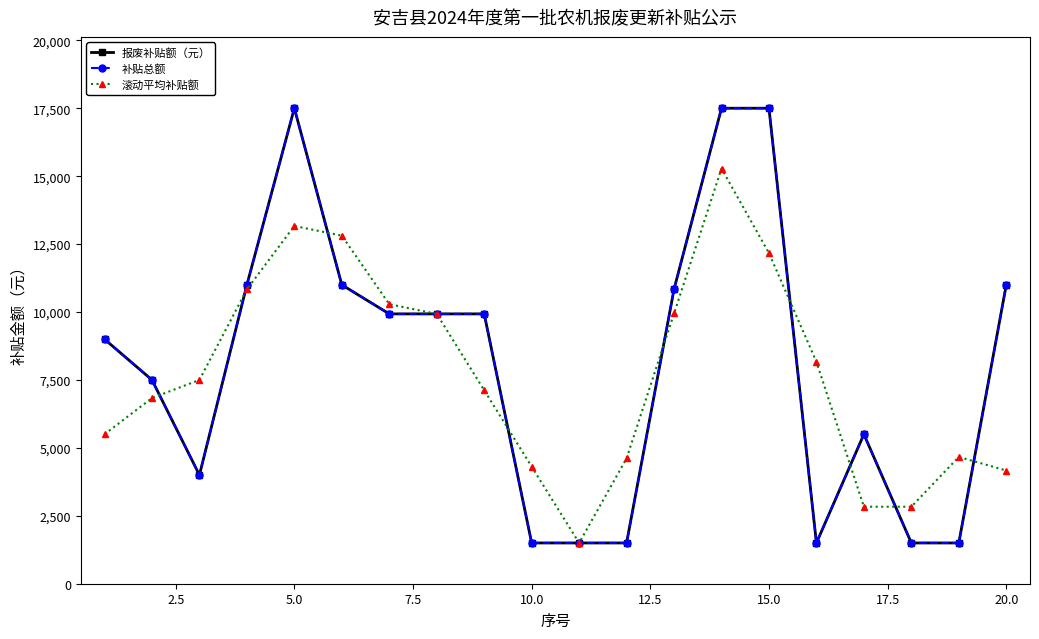

Does the chart have visible grid lines?

No